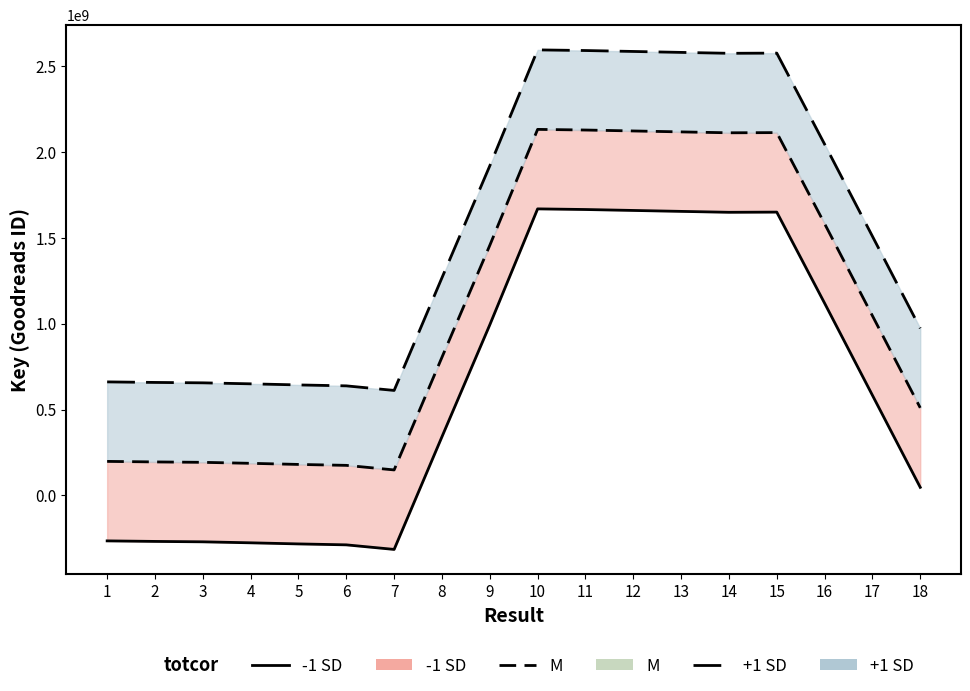

At which category does M reach its first local valley?

7